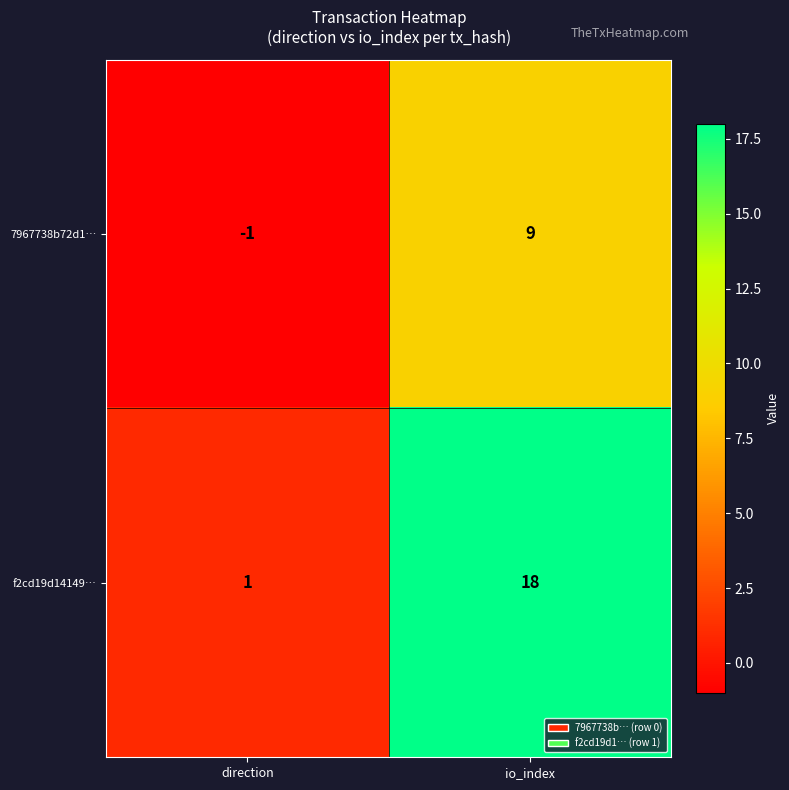

Which series has the largest total across all categories?

f2cd19d14149…